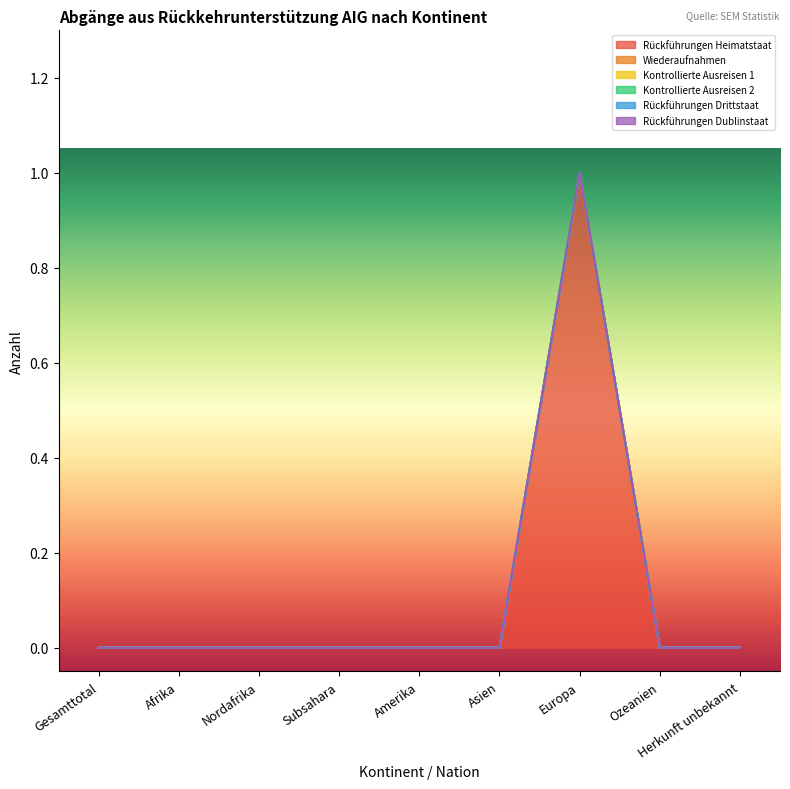

True or false: Rückführungen Drittstaat has more than 0 points higher than both neighbors.

False